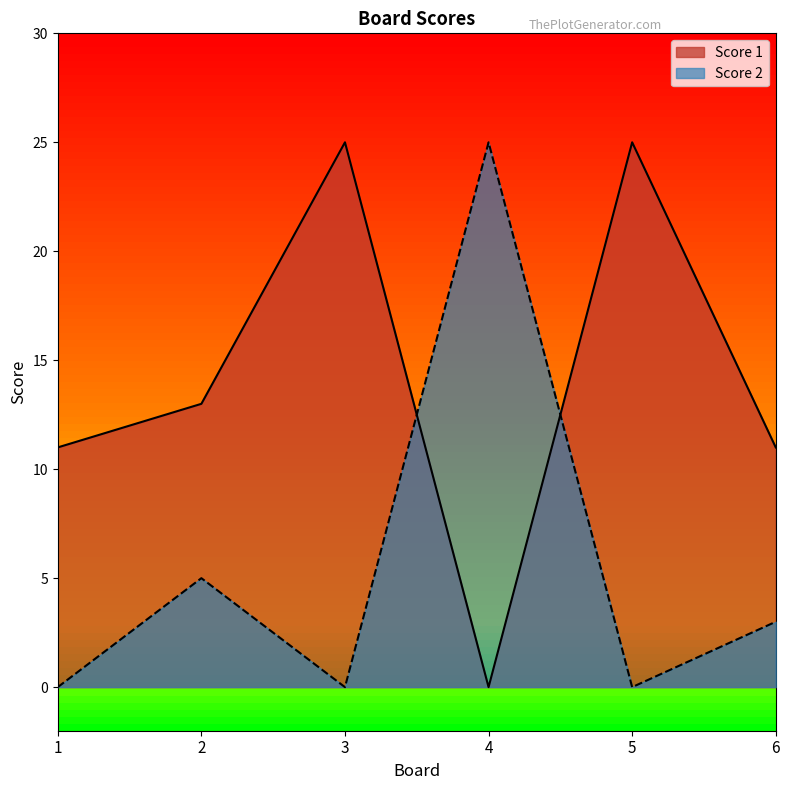

What are all the series names shown in the legend?

Score 1, Score 2